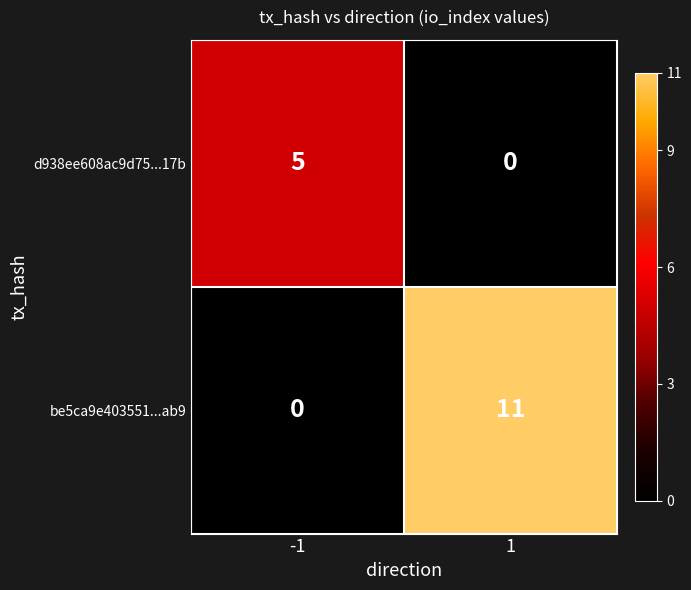

True or false: be5ca9e403551...ab9 has a value of 11 at 1.

True